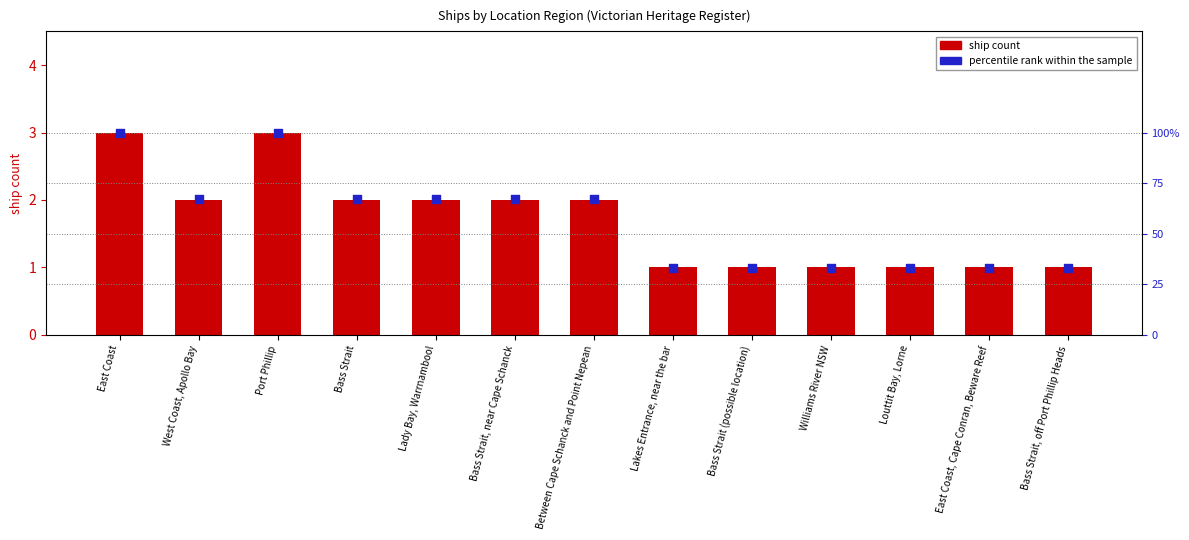

At how many categories does at least one series exceed 49?

7